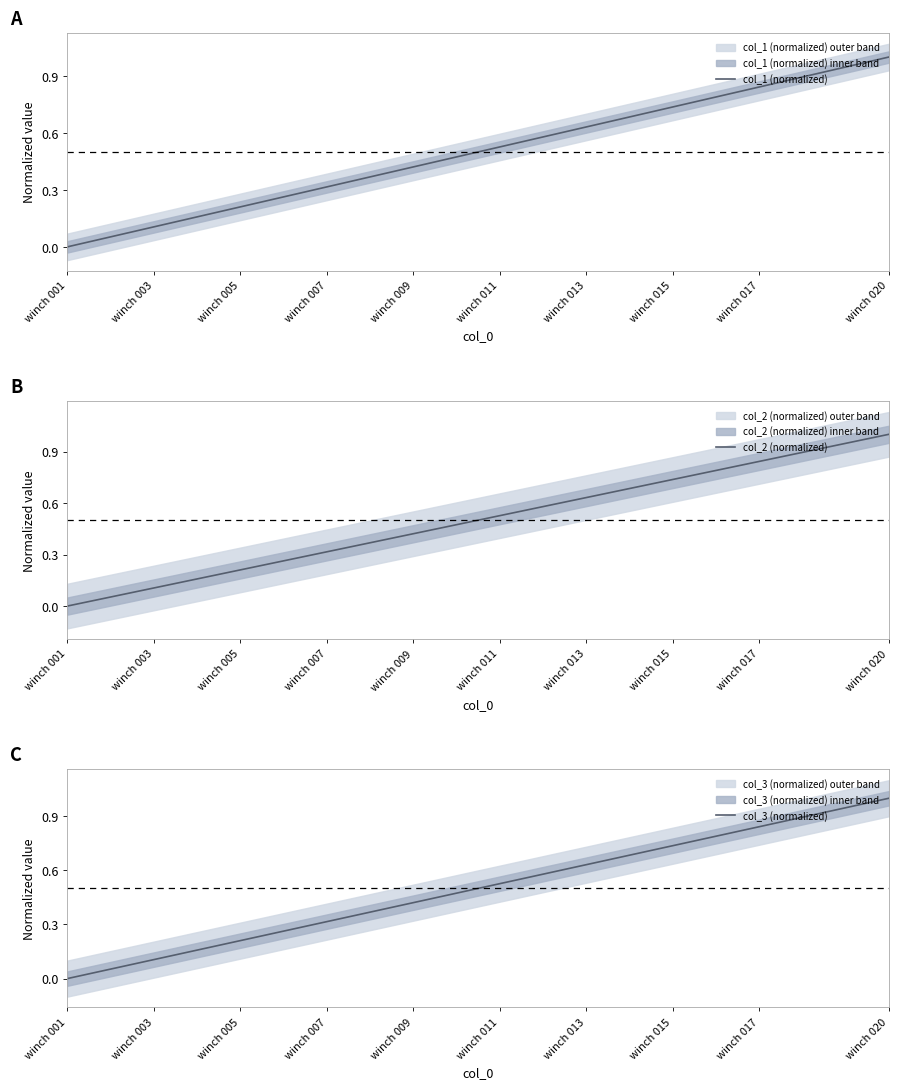

The value of col_1 (normalized) at winch 001 is 0.0. True or false?

True